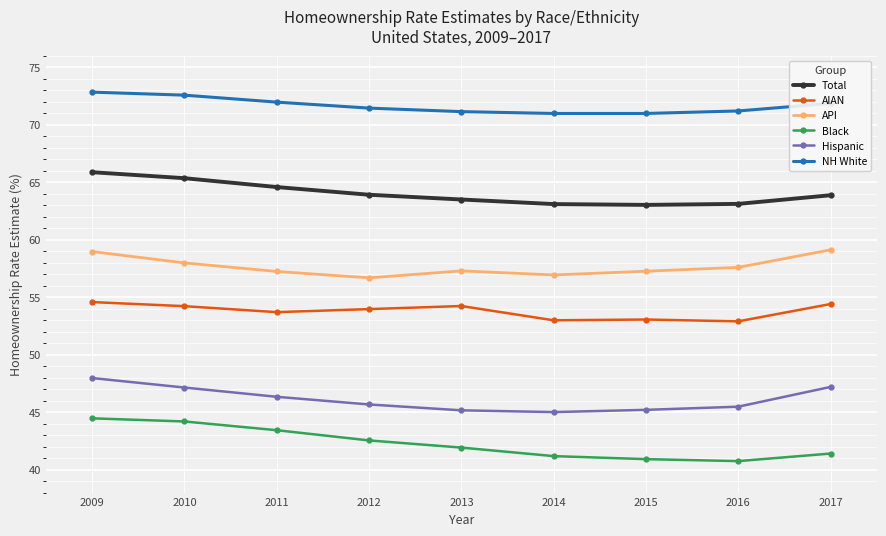

What is the value of the NH White point at the 4th from the left?

71.5